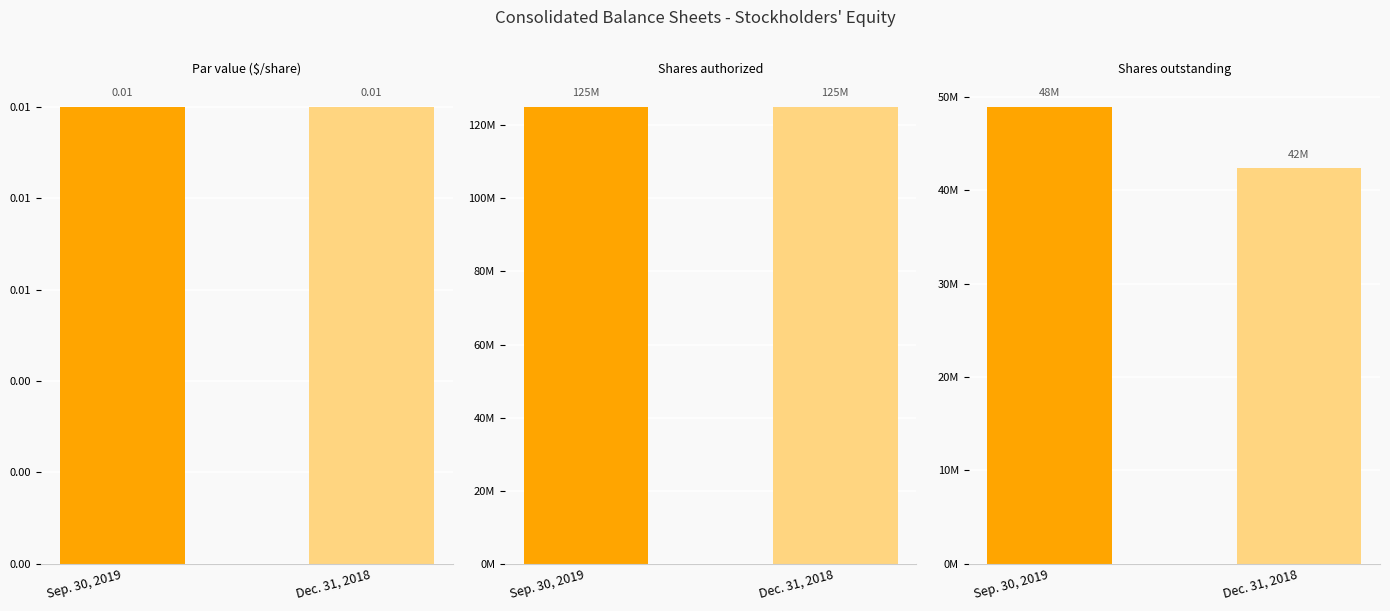

What is the label of the 2nd bar from the left?

Dec. 31, 2018